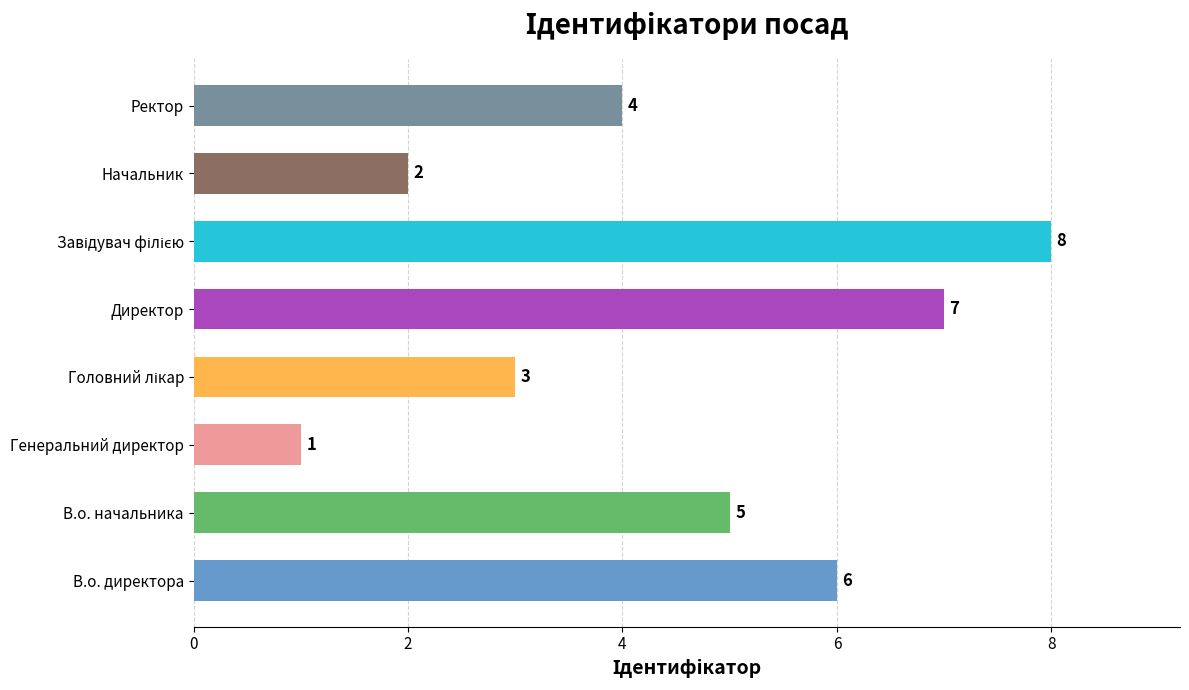

What is the maximum value shown in the chart?

8